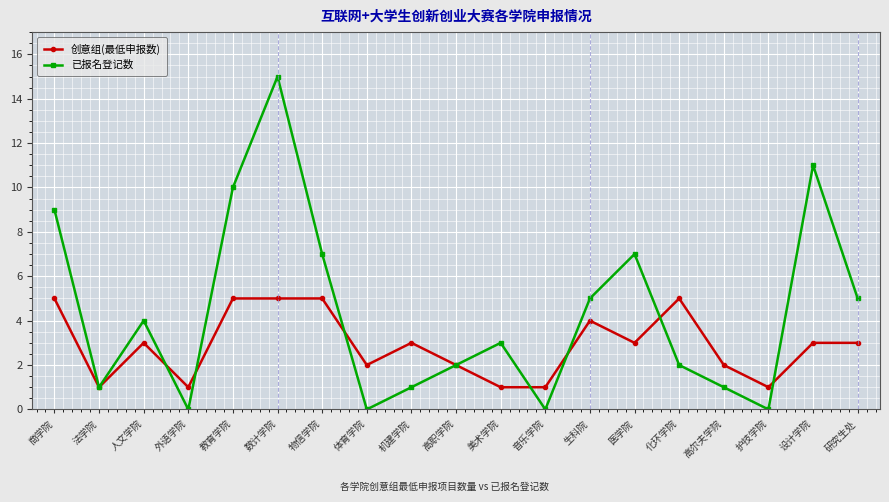

Where is the first local minimum for 创意组(最低申报数)?

法学院